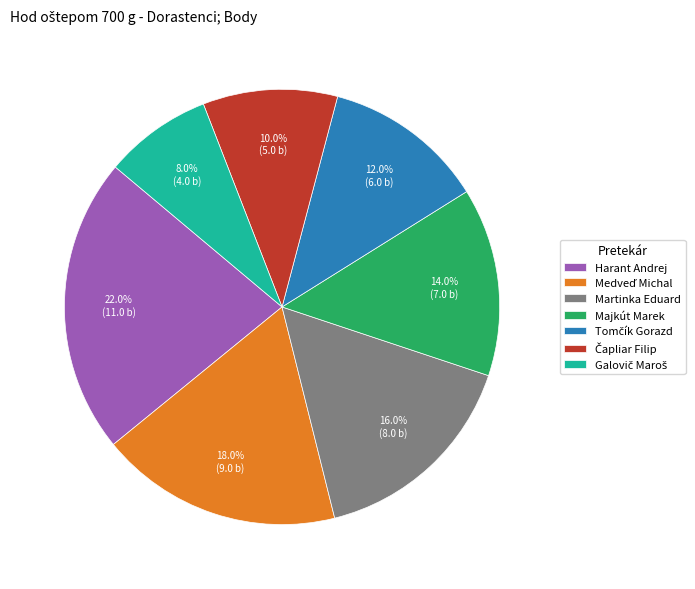

Does any single category account for the majority?

No